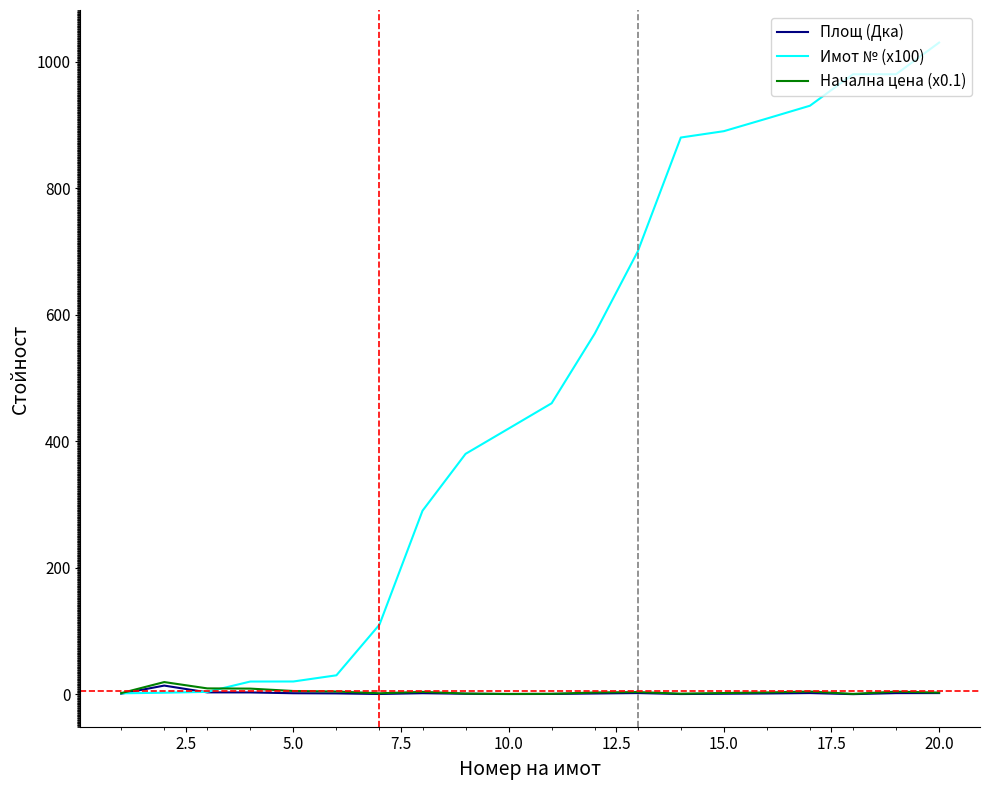

Which series has the widest spread of values?

Имот № (x100)